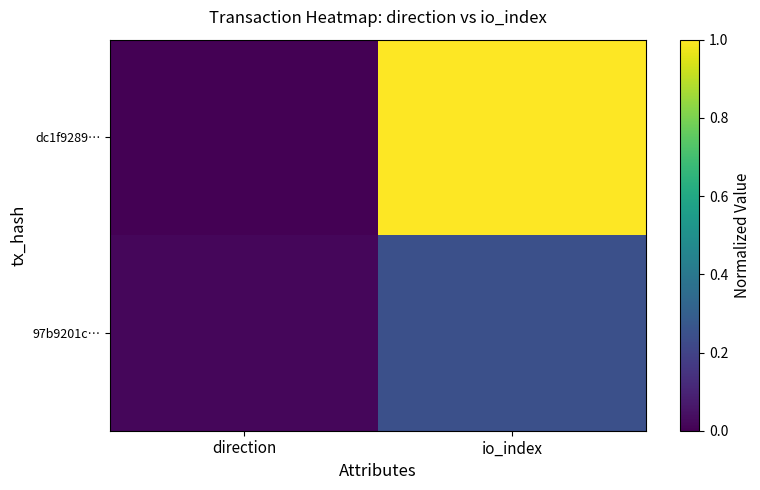

Rank the series by their maximum value, from highest to lowest.

dc1f9289…, 97b9201c…